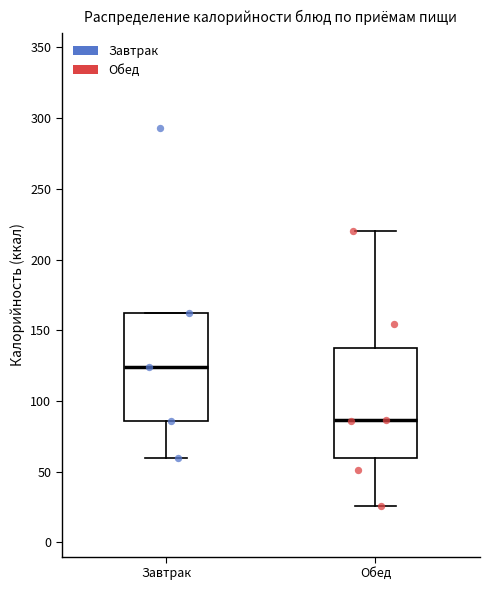

Which box has the highest median line?

Завтрак